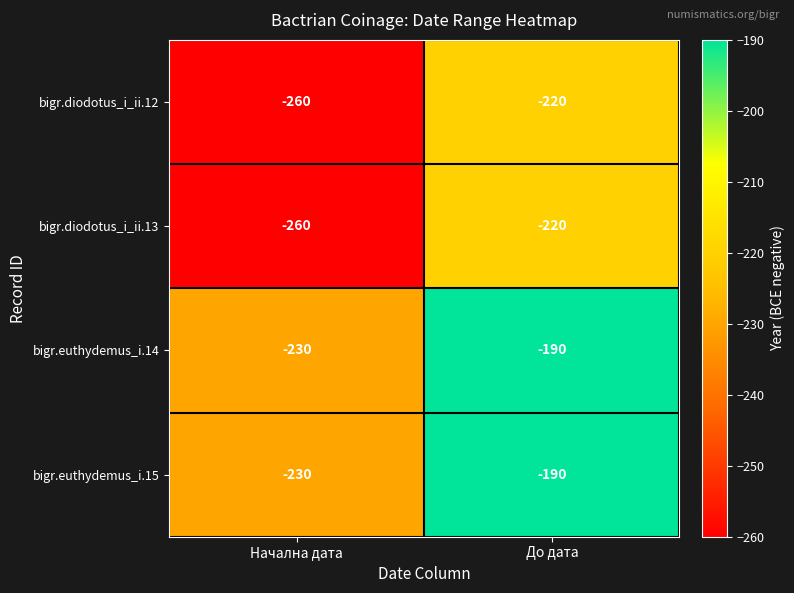

Is the value of bigr.euthydemus_i.14 at До дата greater than the value of bigr.diodotus_i_ii.12 at Начална дата?

Yes